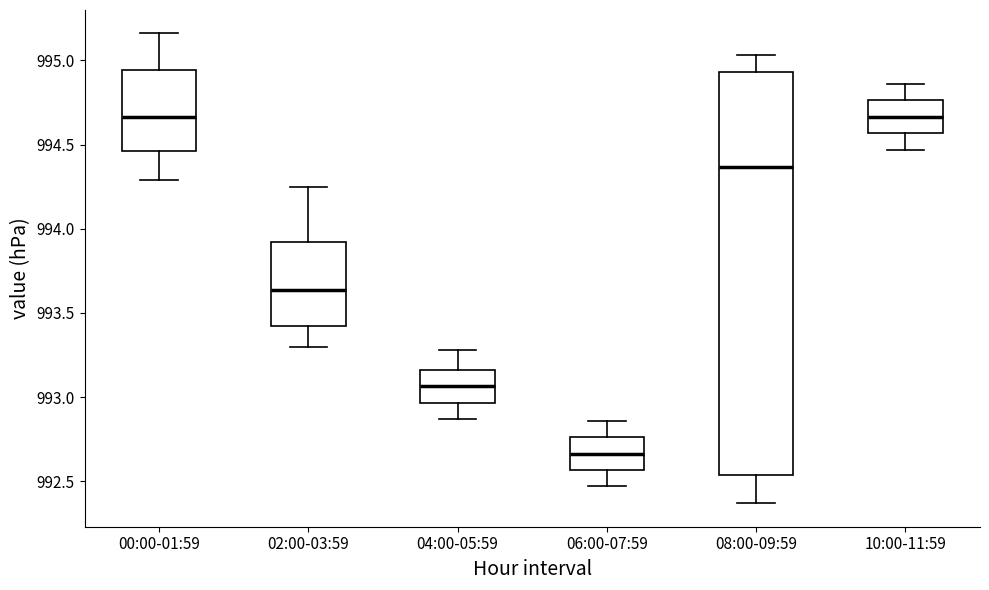

Reading left to right, read every box against the y-axis: the position of its median line, the range the box covers, and the ends of its whiskers. The values are not printed on the chart, so give them approximately, as read against the axis.

00:00-01:59: median 994.65, box 994.45 to 994.95, whiskers 994.30 to 995.15
02:00-03:59: median 993.65, box 993.45 to 993.90, whiskers 993.30 to 994.25
04:00-05:59: median 993.05, box 992.95 to 993.15, whiskers 992.85 to 993.30
06:00-07:59: median 992.65, box 992.55 to 992.75, whiskers 992.45 to 992.85
08:00-09:59: median 994.35, box 992.55 to 994.95, whiskers 992.35 to 995.05
10:00-11:59: median 994.65, box 994.55 to 994.75, whiskers 994.45 to 994.85